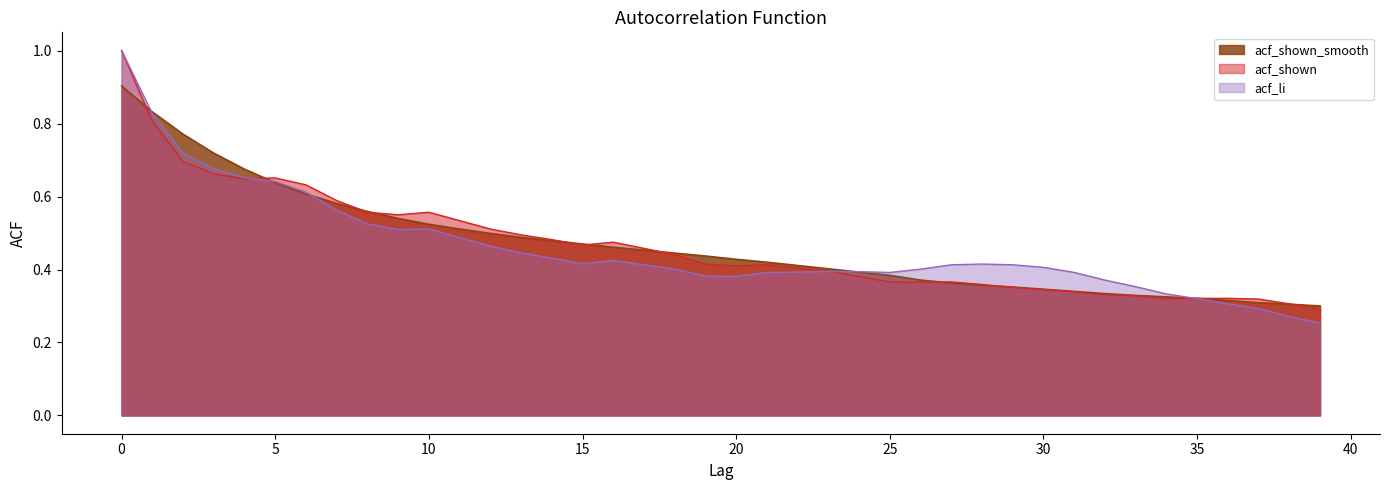

At how many categories does at least one series exceed 0?

40